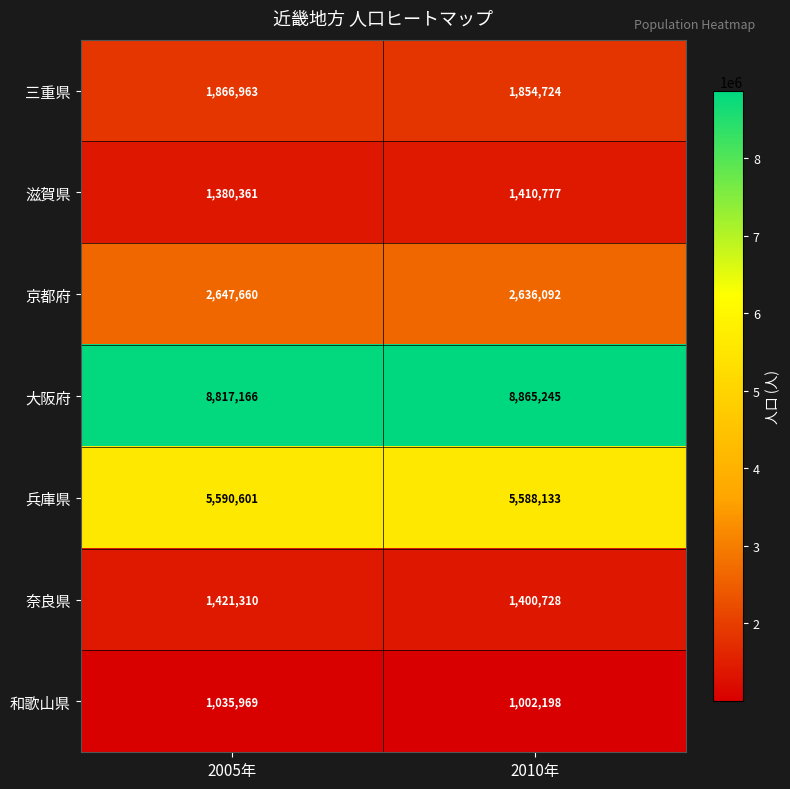

What is the spread (max minus min) of values at 2010年?

7863047